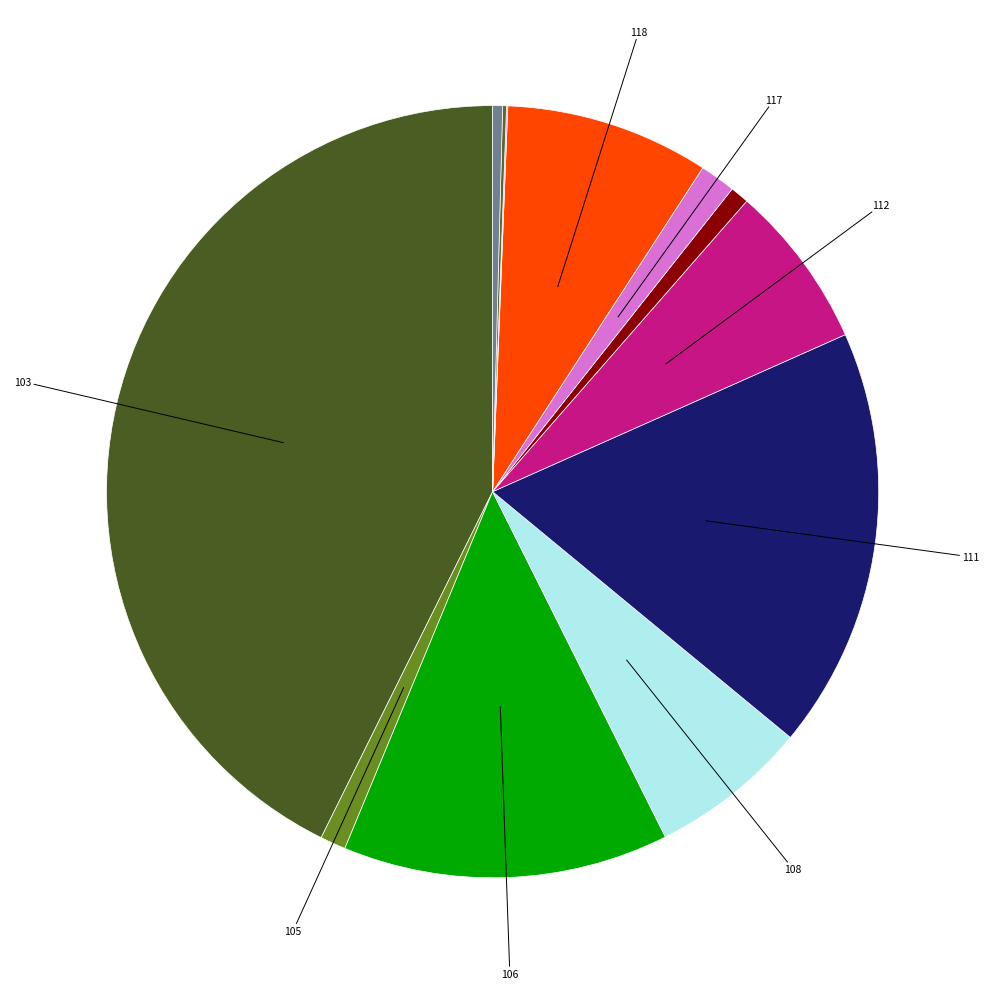

How many slices are in this pie chart?

12